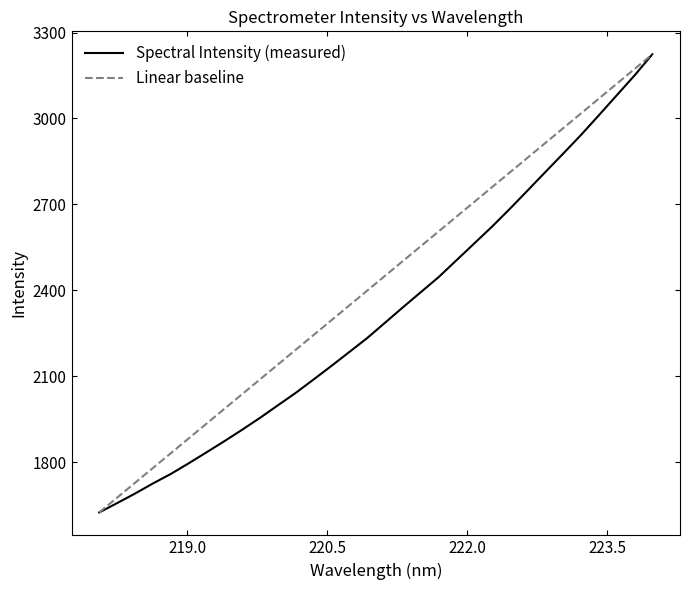

Rank the series by their average value, from highest to lowest.

Linear baseline, Spectral Intensity (measured)